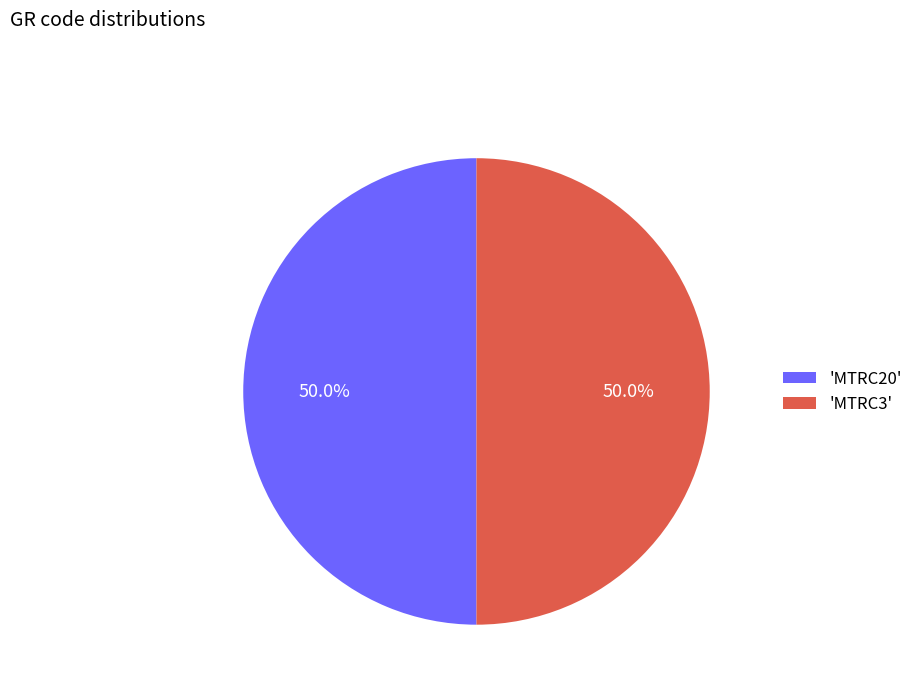

Approximately how many times larger is the value at 'MTRC20' compared to 'MTRC3'?

1.0